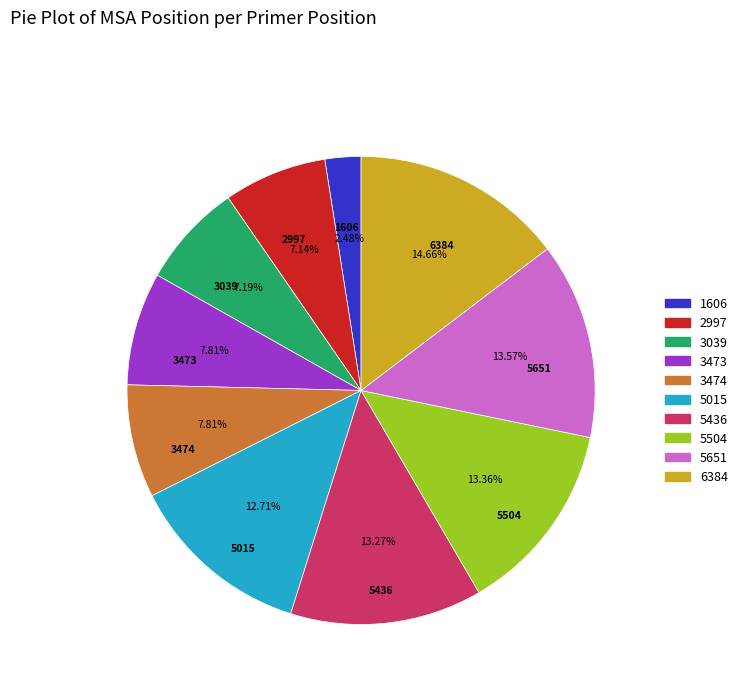

Is the sum of 3473 and 2997 greater than half?

No